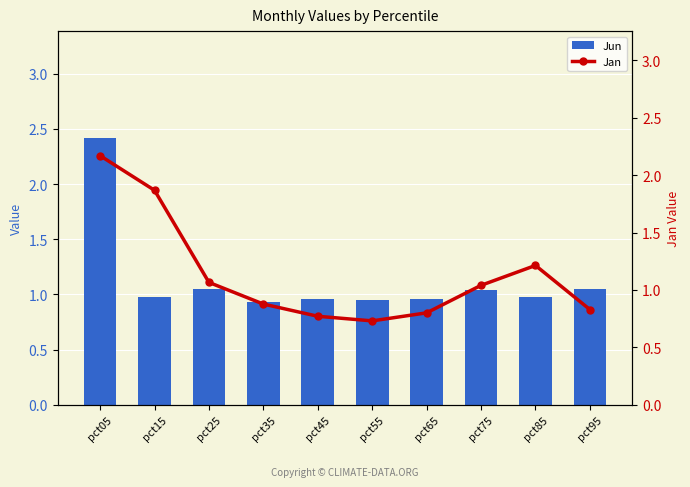

Rank the series by their average value, from highest to lowest.

Jan, Jun